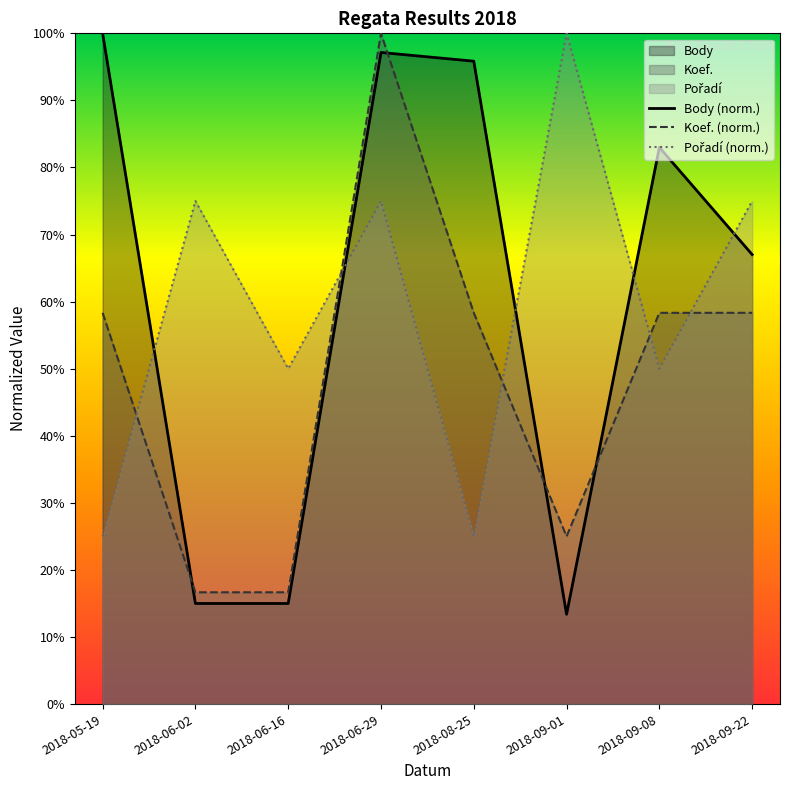

List the series in order of their peak value, highest first.

Body, Koef., Pořadí